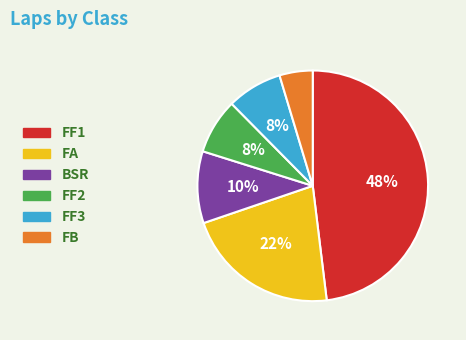

To the nearest percent, what is the difference between the largest and smallest slice percentages?

43%